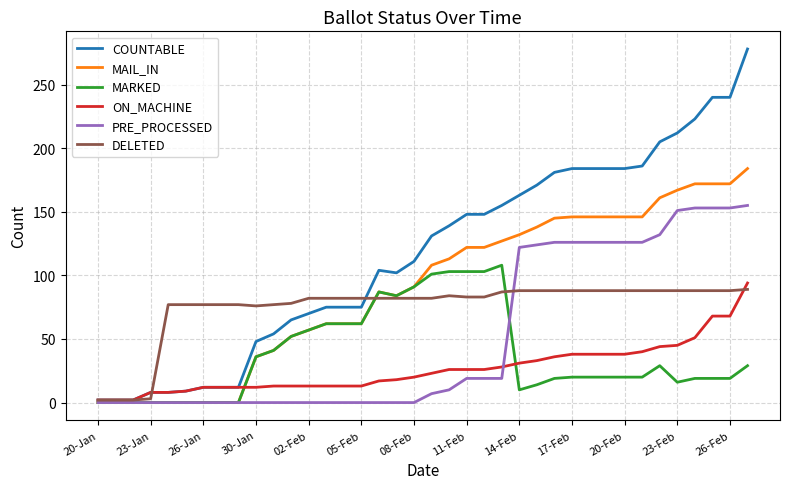

Which series has the widest spread of values?

COUNTABLE